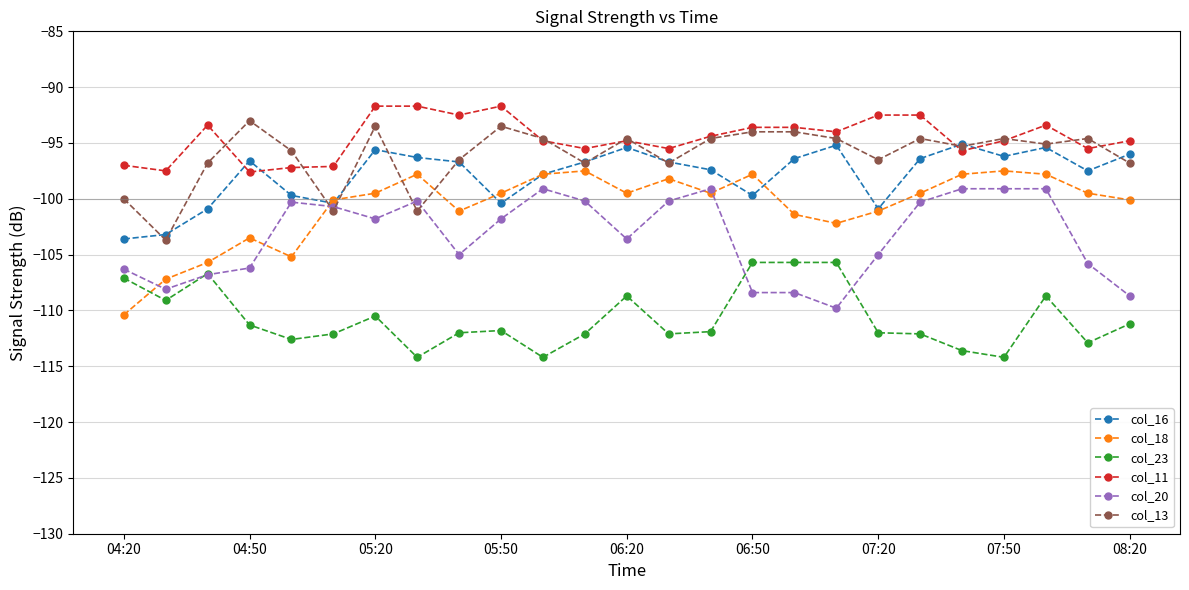

What is the value of the col_18 point at the 1st from the left?

-110.4